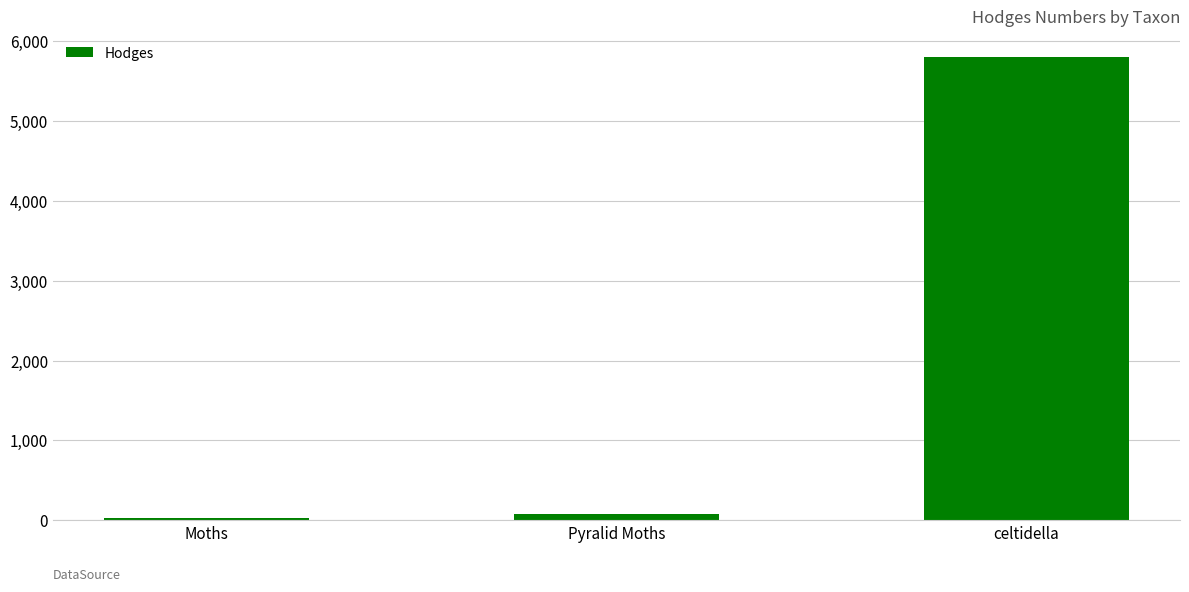

The value at celtidella is 8099.6. True or false?

False